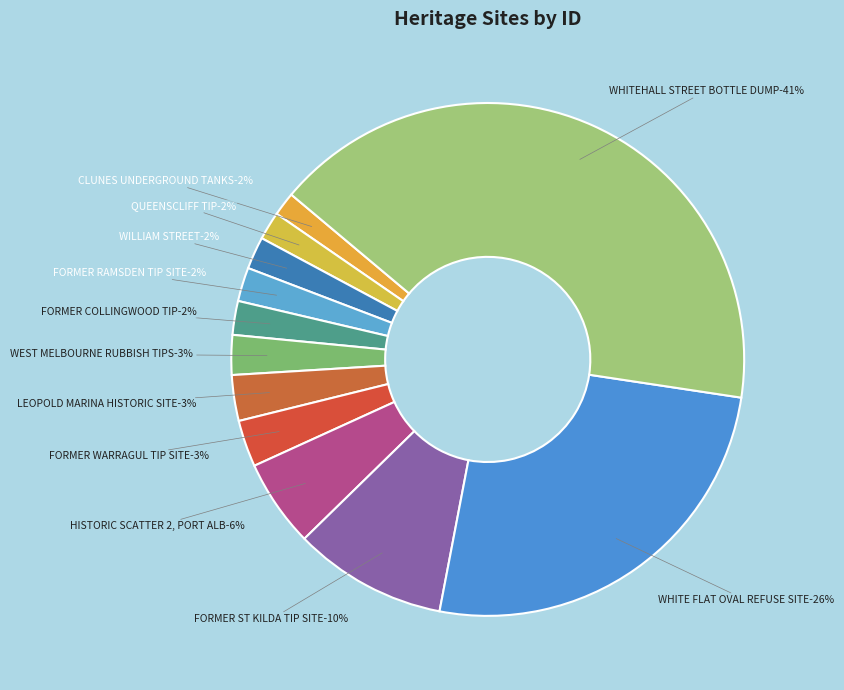

Is there any slice that represents more than half of the pie?

No